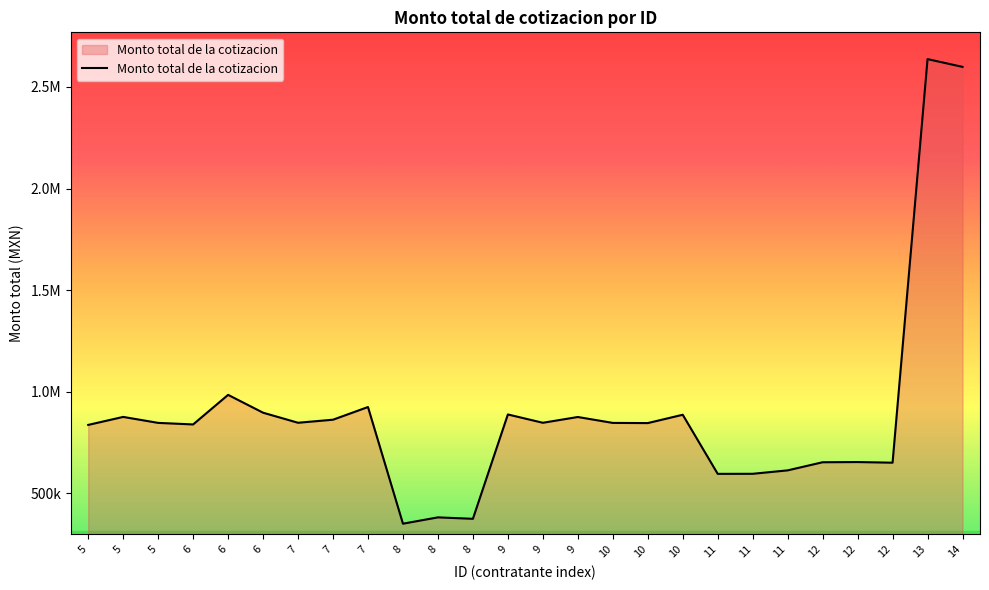

Is this an area chart (filled region under the line)?

Yes